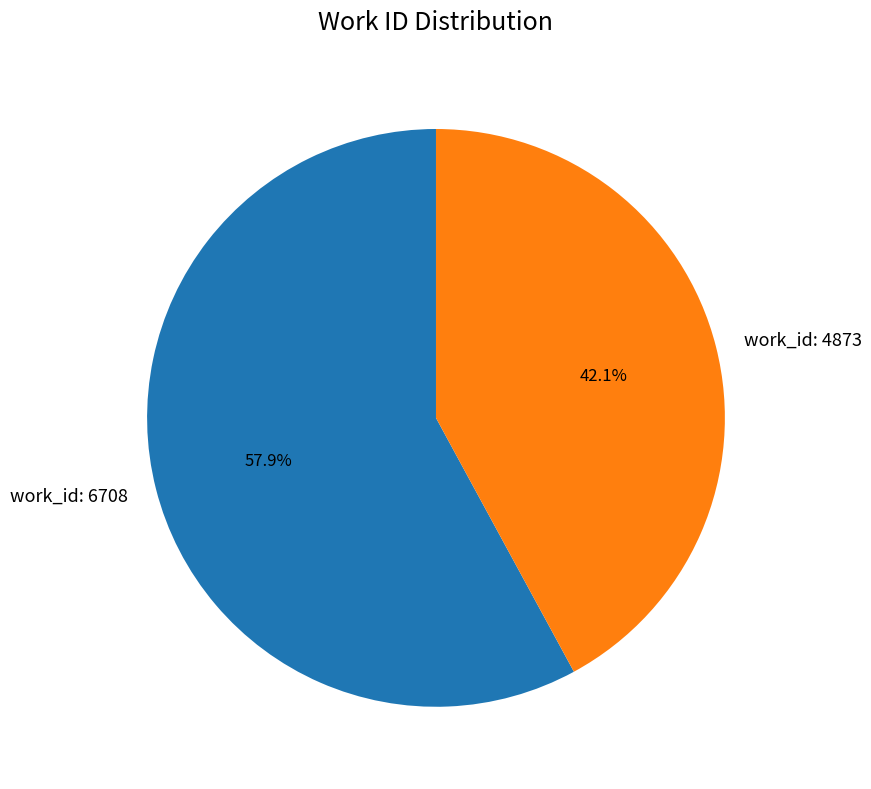

Count the number of slices in the pie.

2